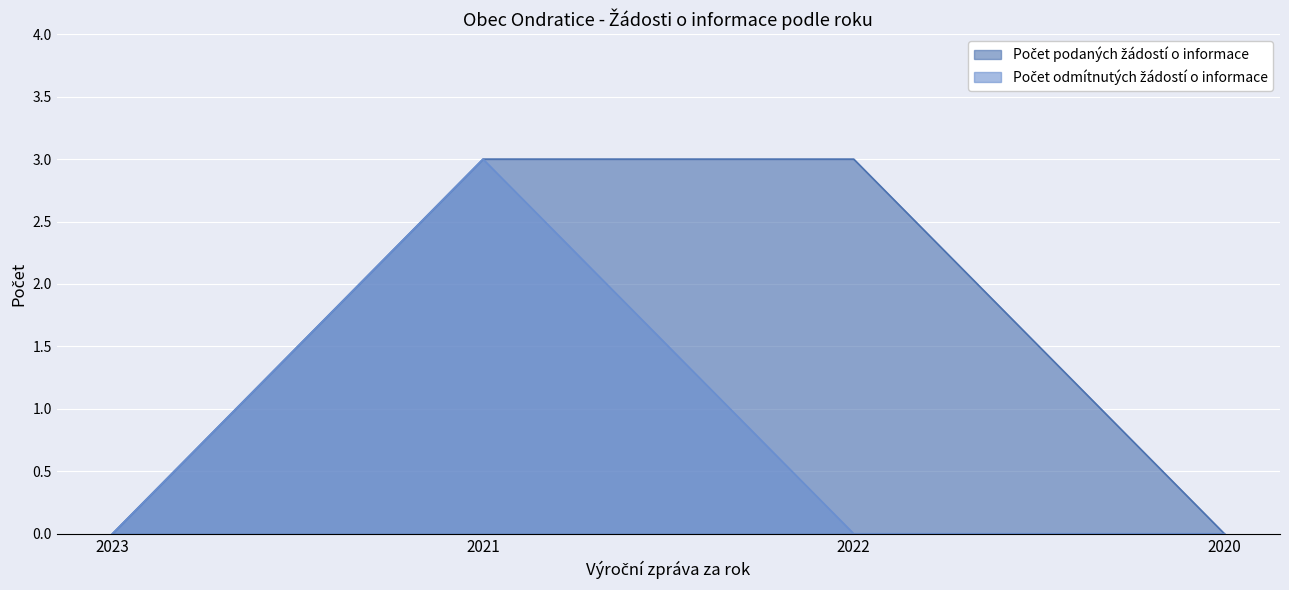

What are all the series names shown in the legend?

Počet podaných žádostí o informace, Počet odmítnutých žádostí o informace